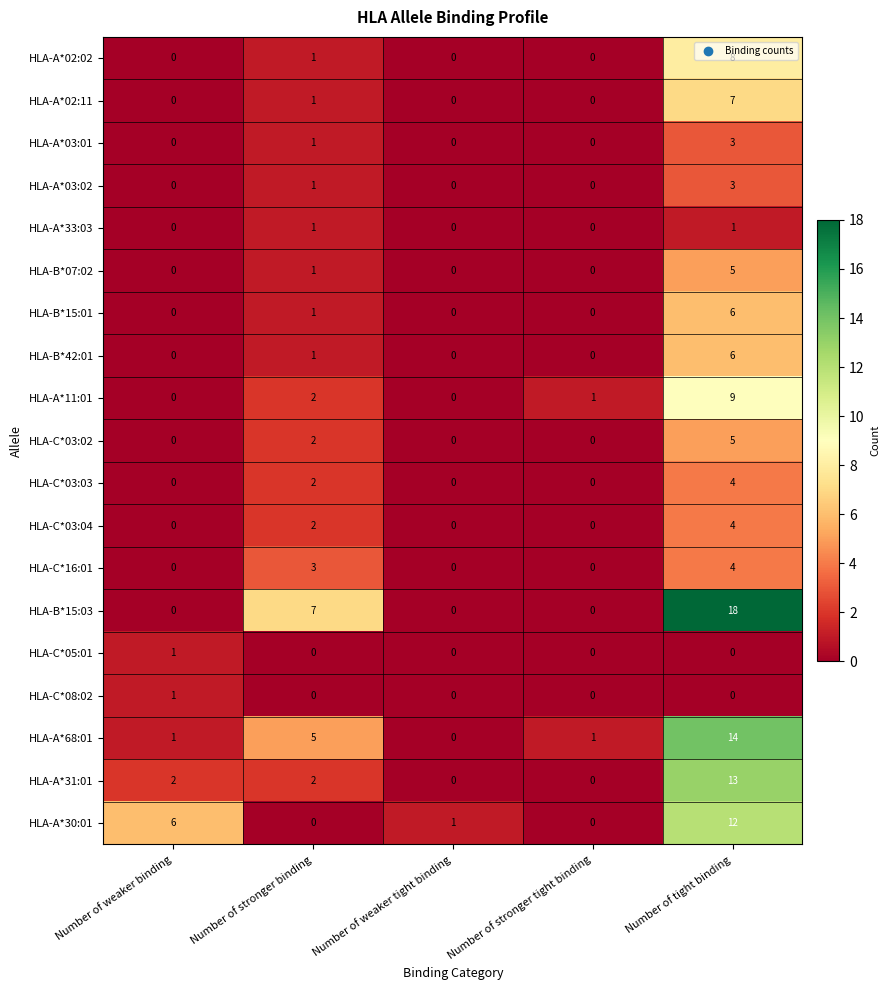

At how many categories does at least one series exceed 2?

3